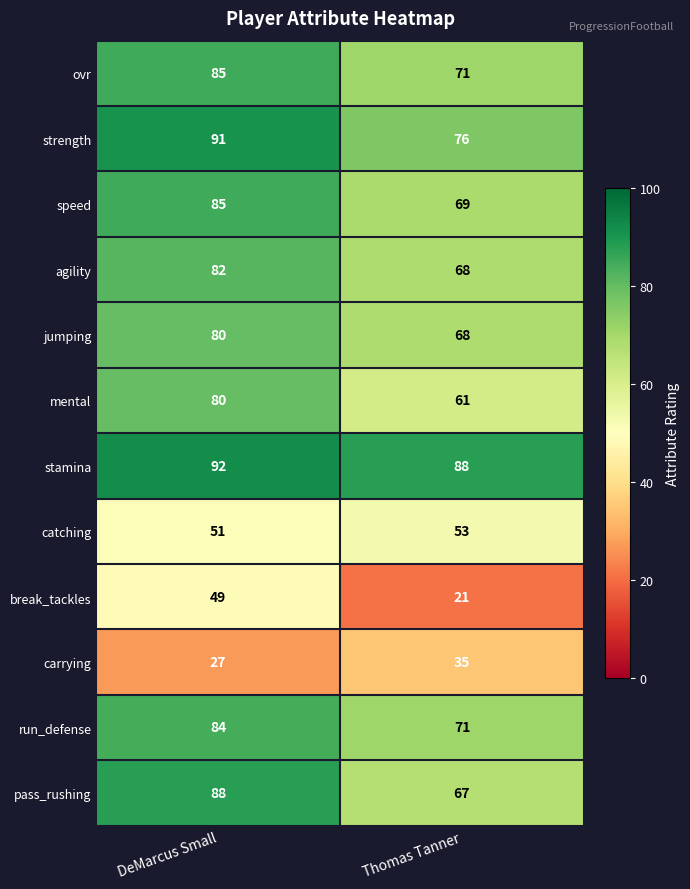

Reading left to right, what are all the values shown in this chart?

ovr: 85	71
strength: 91	76
speed: 85	69
agility: 82	68
jumping: 80	68
mental: 80	61
stamina: 92	88
catching: 51	53
break_tackles: 49	21
carrying: 27	35
run_defense: 84	71
pass_rushing: 88	67